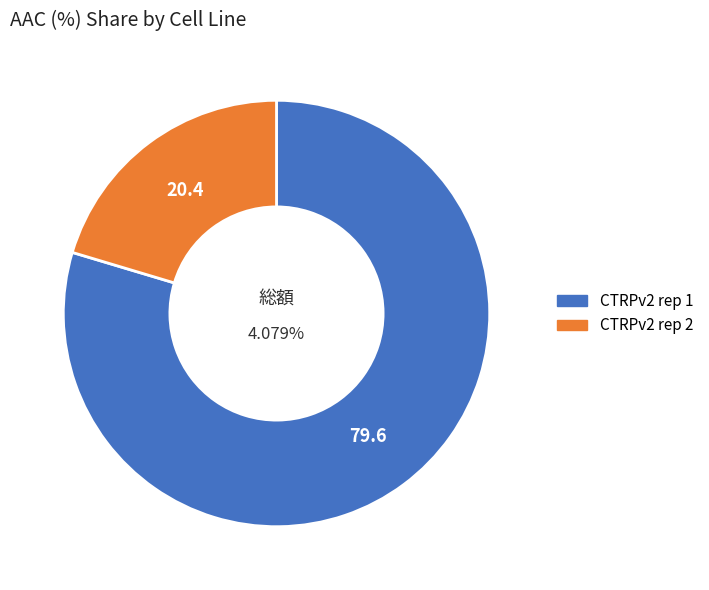

How many segments does this pie chart have?

2